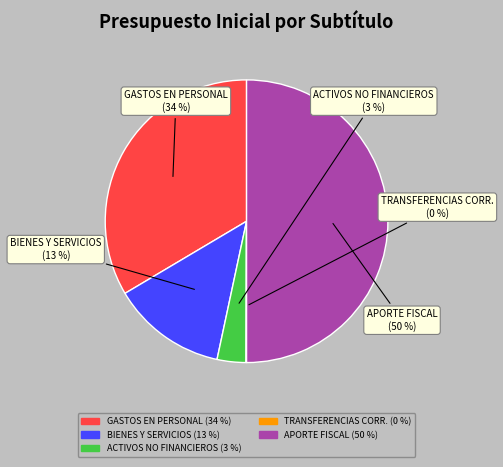

To the nearest percent, what is the average slice percentage?

20%